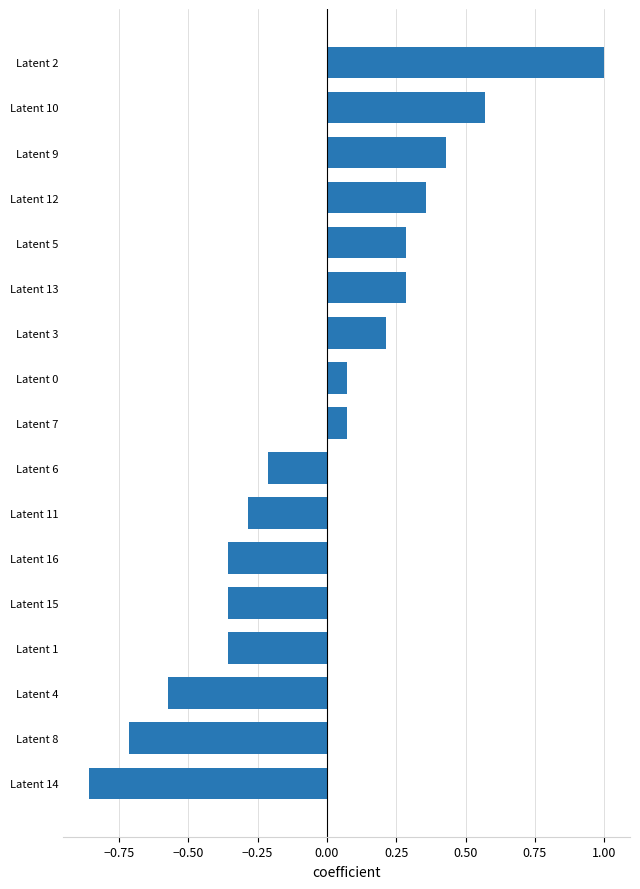

The chart shows a value of -0.4 at Latent 14. True or false?

False